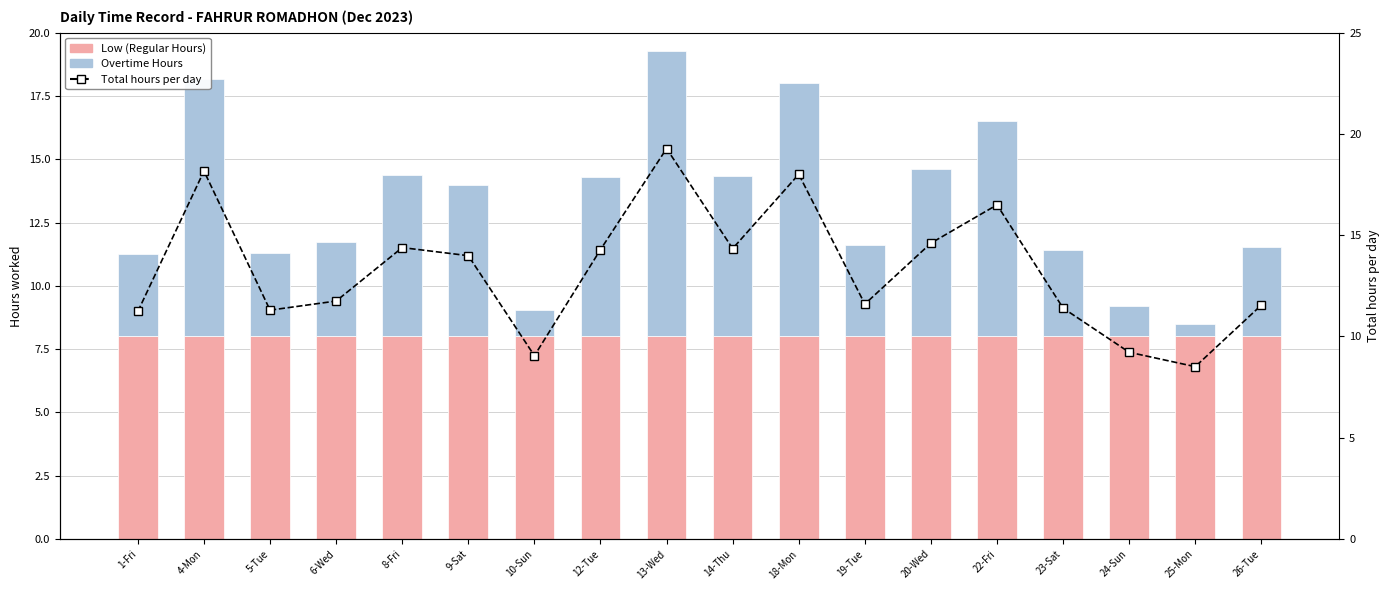

What are all the series names shown in the legend?

Low (Regular Hours), Overtime Hours, Total hours per day